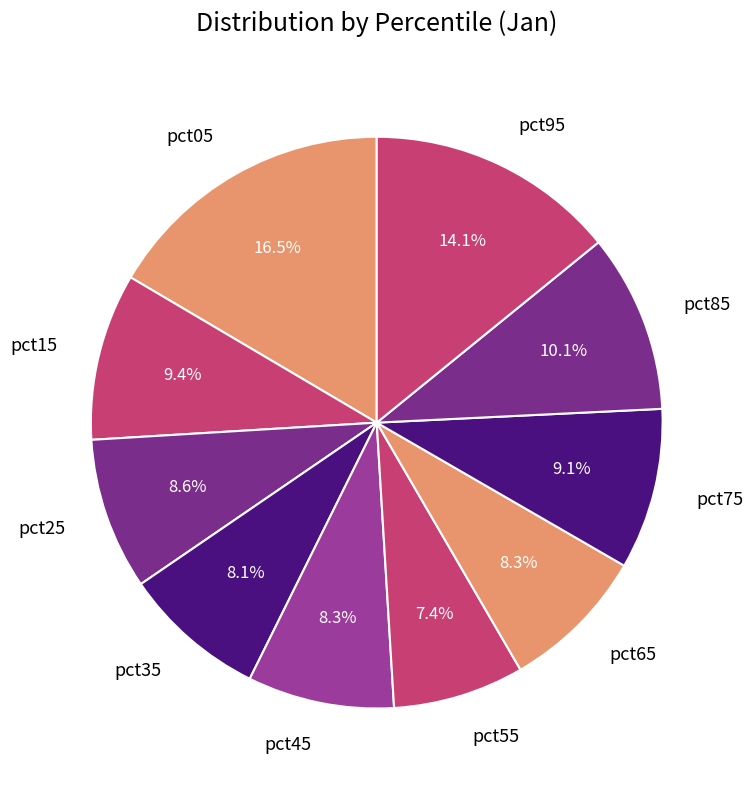

What portion of the pie excludes pct85?

89.9%